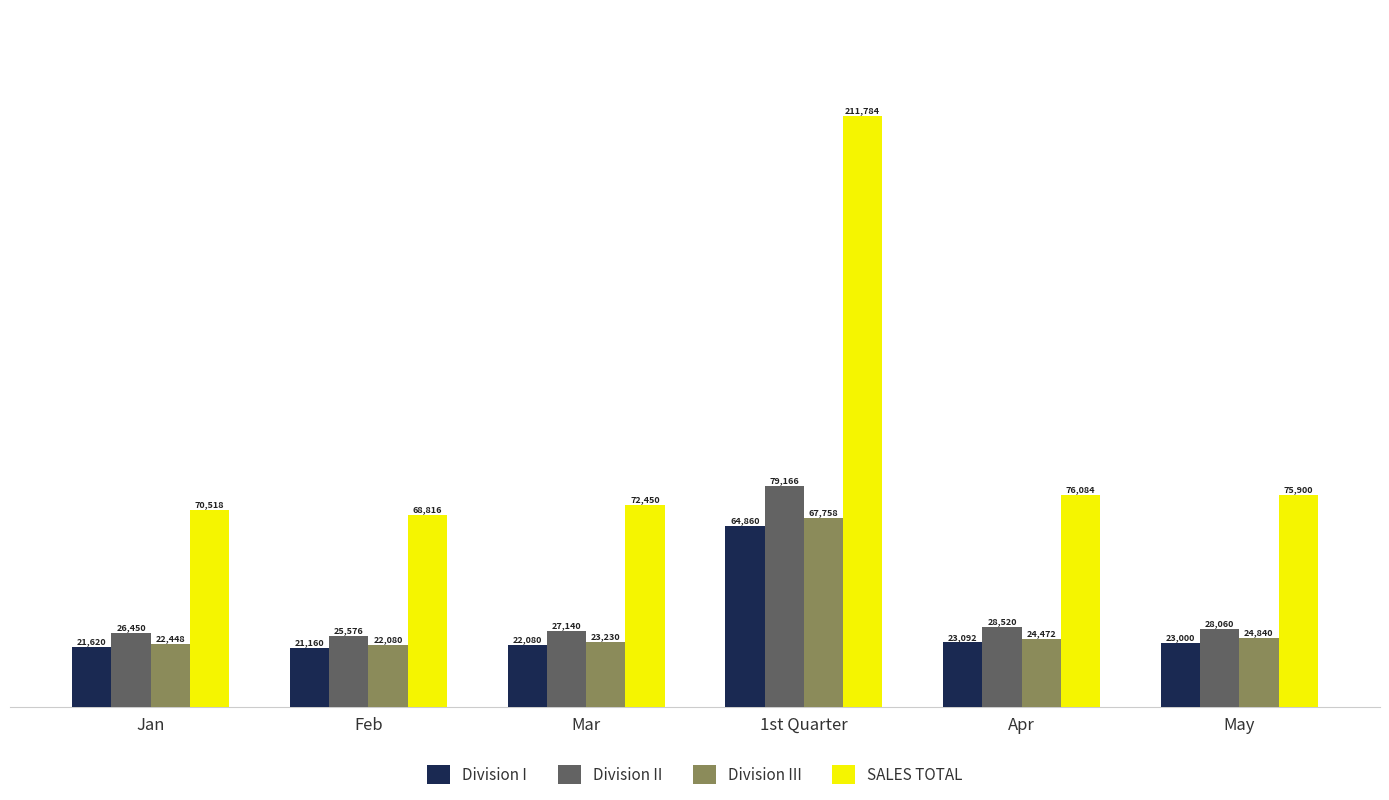

Which series changed the most between Feb and Apr?

SALES TOTAL